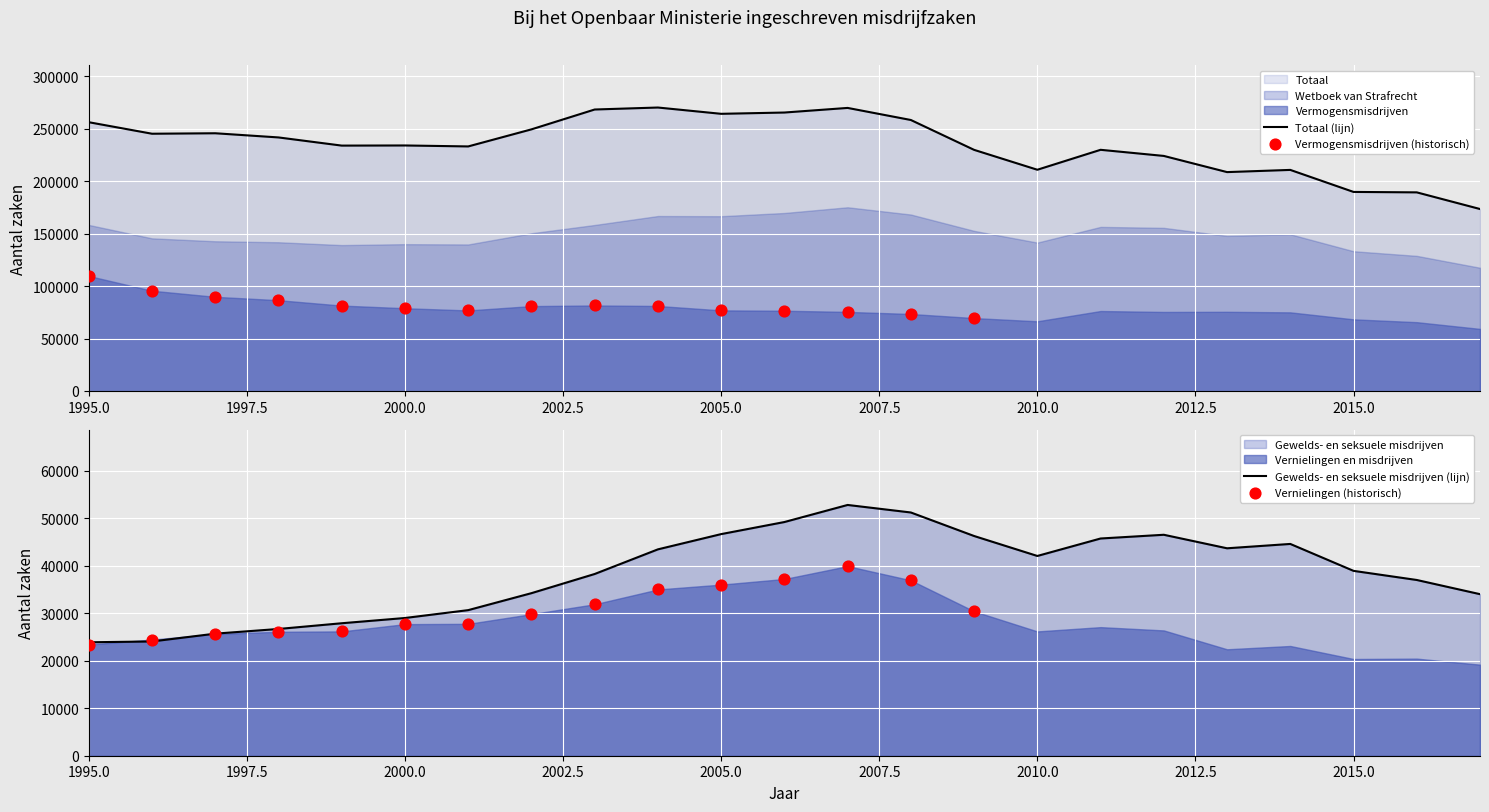

At how many categories does at least one series exceed 156771?

23